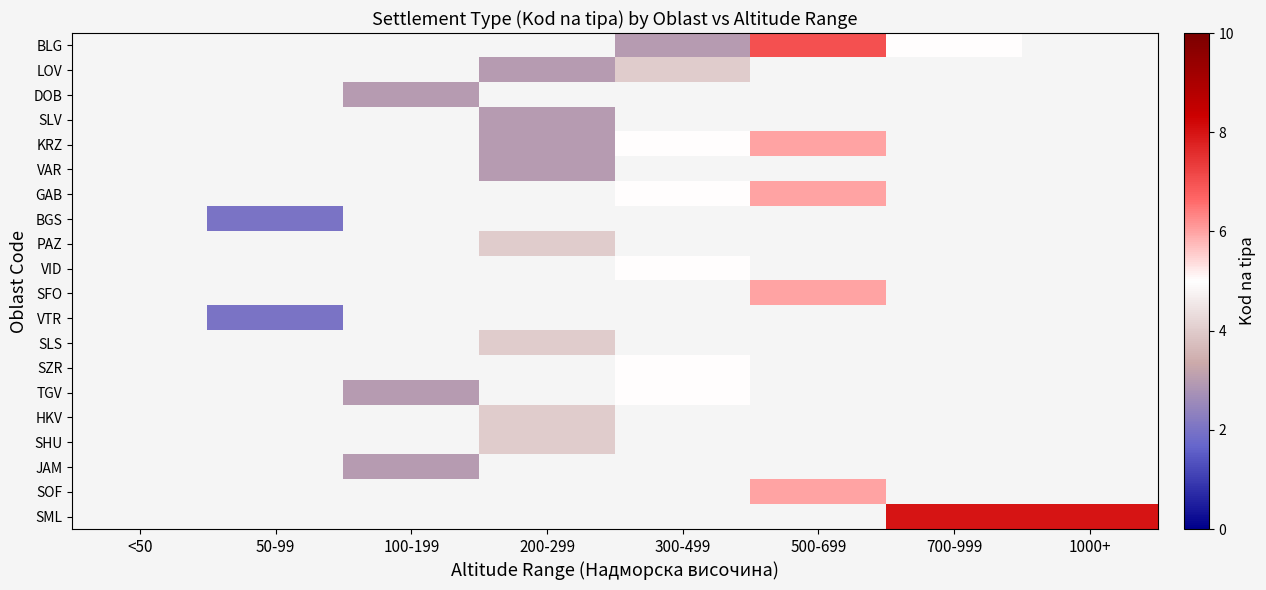

Is it true that HKV equals 5.4 at 200-299?

False